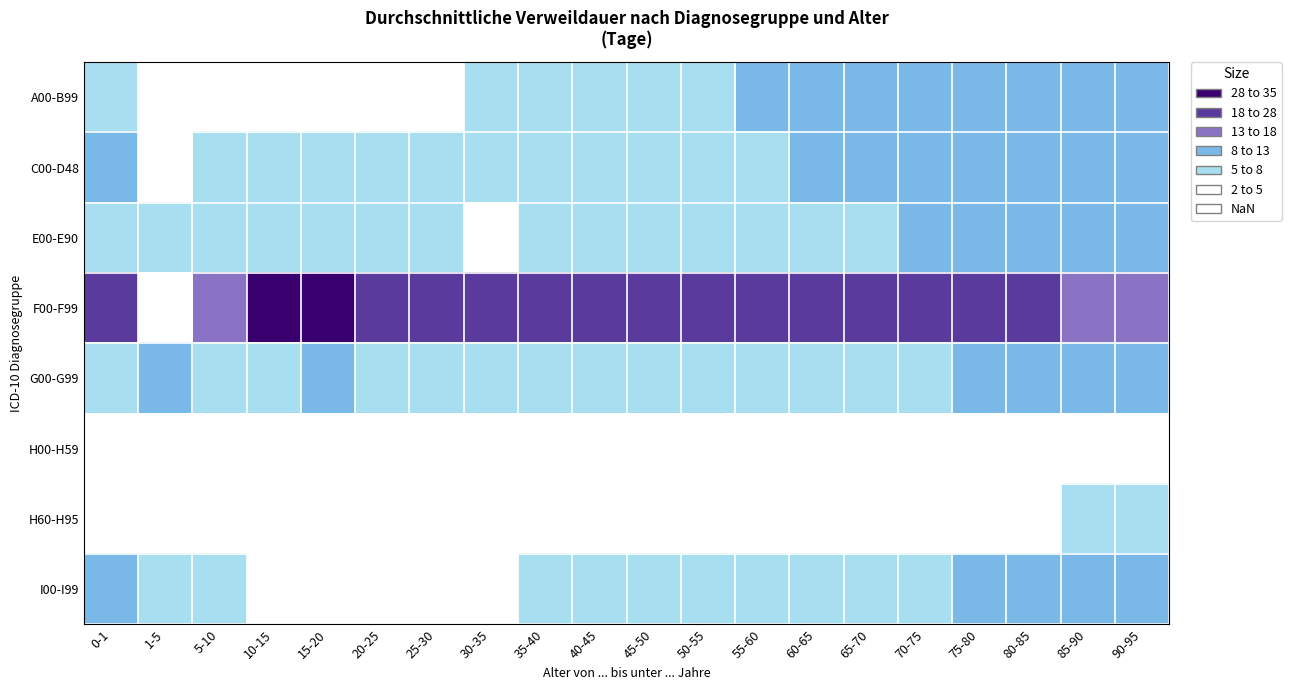

What is the smallest value displayed?

1.7